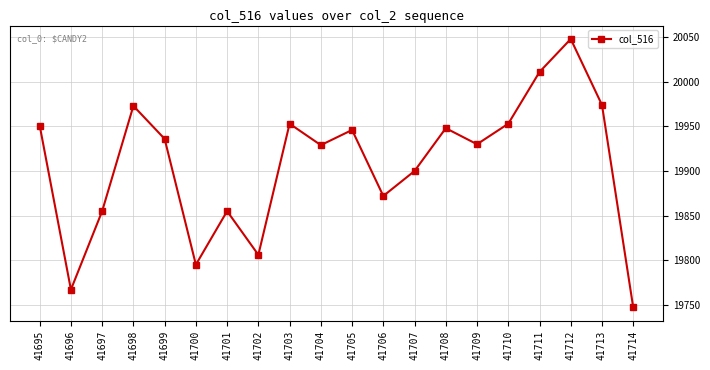

At which label is the value closest to 19897?

41707